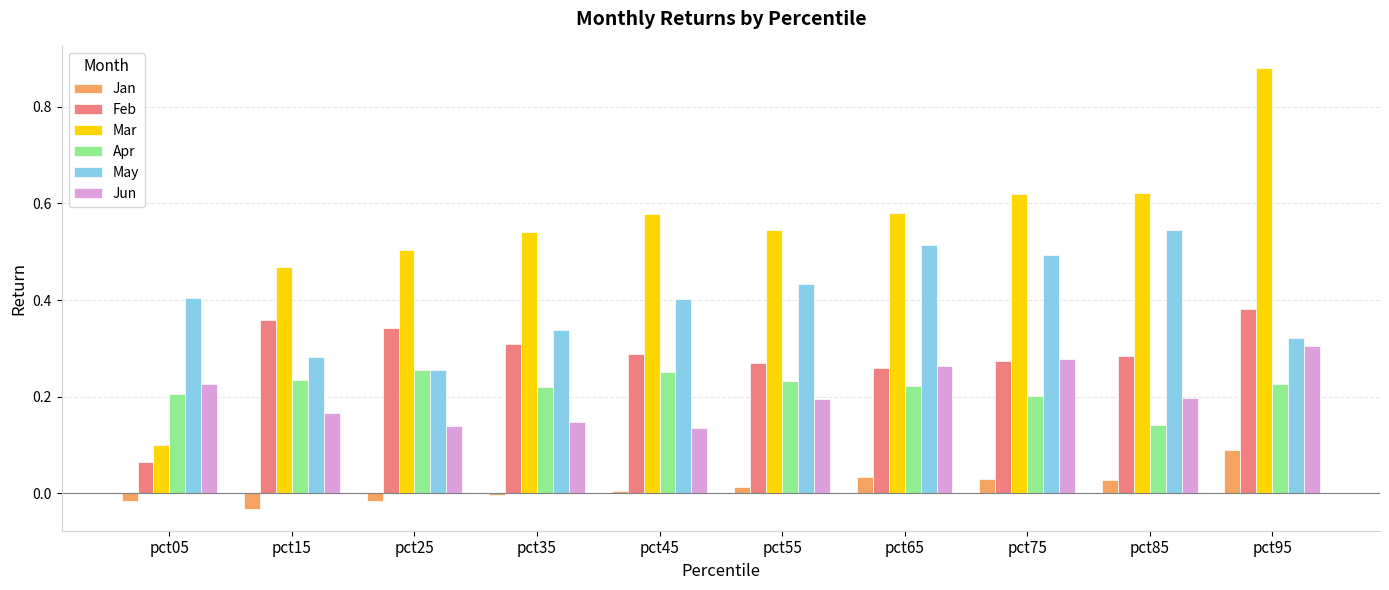

Is it true that Jun equals 0.2 at pct05?

True